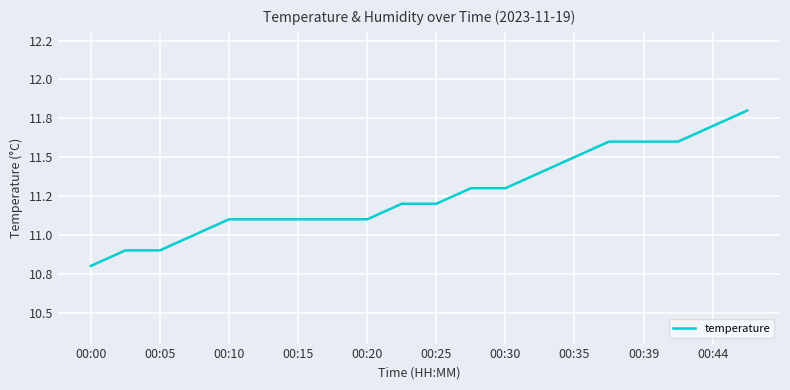

At which label is the value closest to 11?

00:15